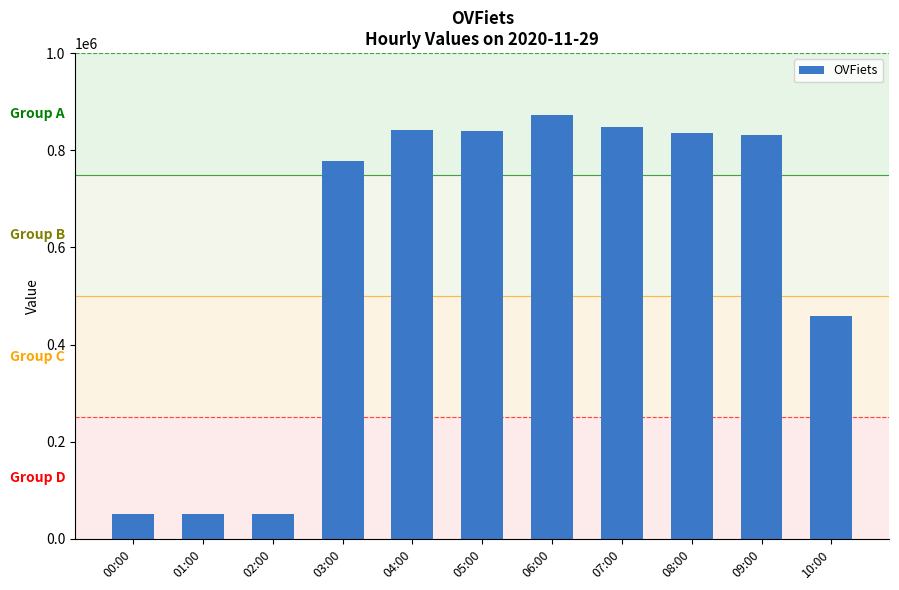

What is the greatest value displayed?

872148